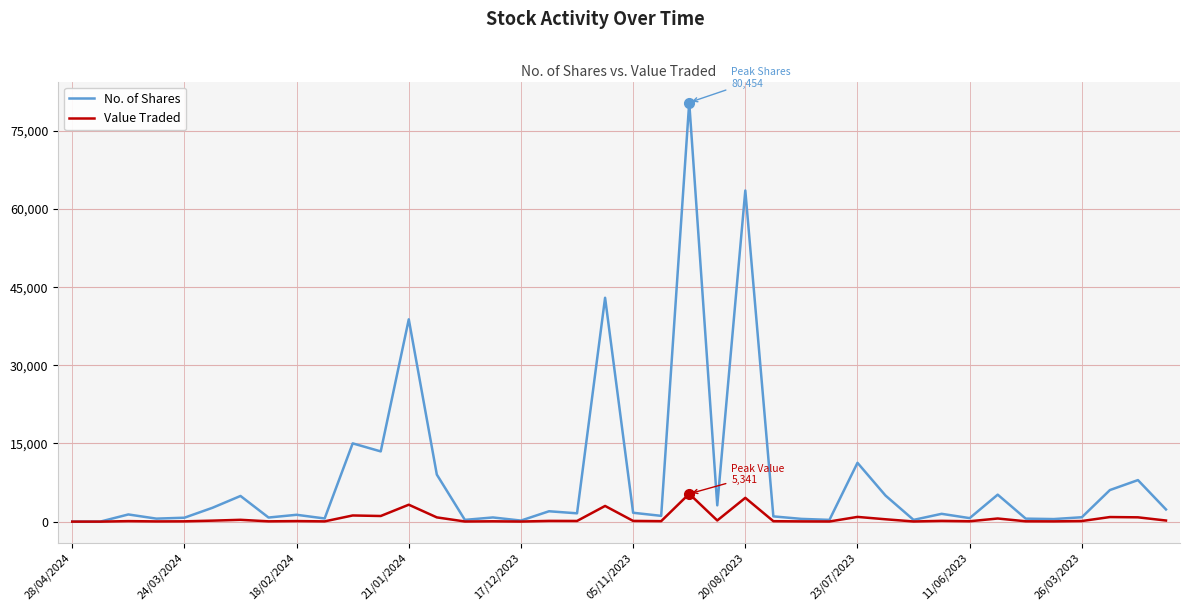

What is the sum of all No. of Shares values?

331279